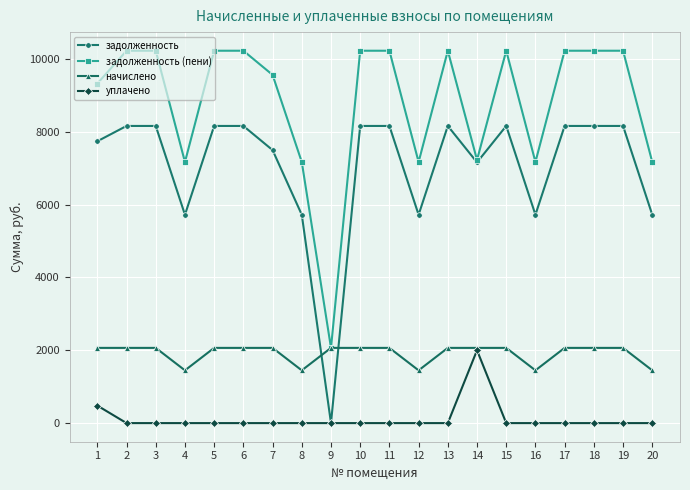

How many times do начислено and задолженность cross each other?

2